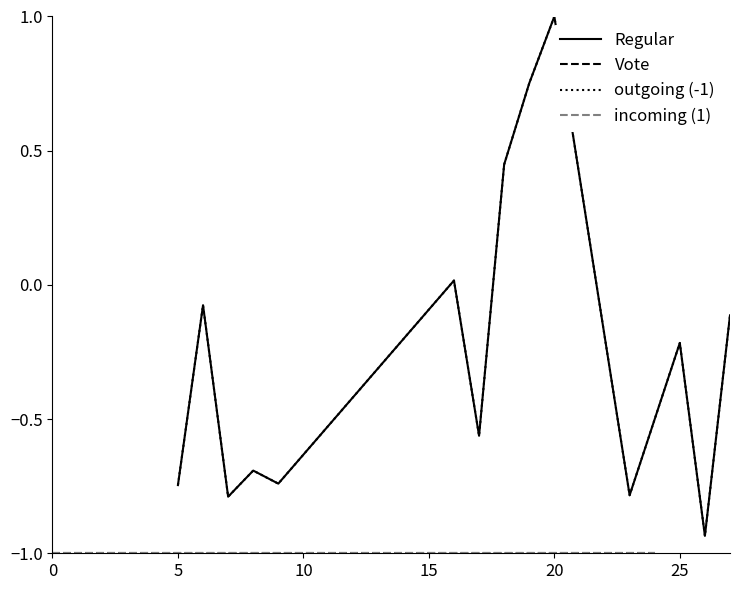

Reading left to right, what are all the values shown in this chart?

Regular: -0.7	-0.1	-0.8	-0.7	-0.7	0.0	-0.6	0.4	0.8	1.0	-0.8	-0.2	-0.9	-0.1
Vote: -1.0	-1.0	-1.0	-1.0	-1.0	-1.0	-1.0	-1.0	-1.0	-1.0	-1.0	-1.0	-1.0	-1.0
outgoing (-1): -0.7	-0.1	-0.8	-0.7	-0.7	0.0	-0.6	0.4	0.8	1.0	-0.8	-0.2	-0.9	-0.1
incoming (1): -1.0	-1.0	-1.0	-1.0	-1.0	-1.0	-1.0	-1.0	-1.0	-1.0	-1.0	-1.0	-1.0	-1.0